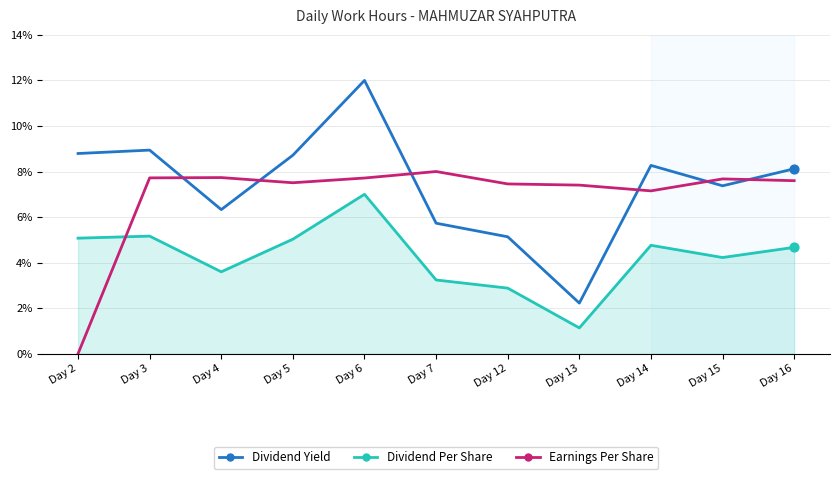

At which category is the sum across all series the highest?

Day 6